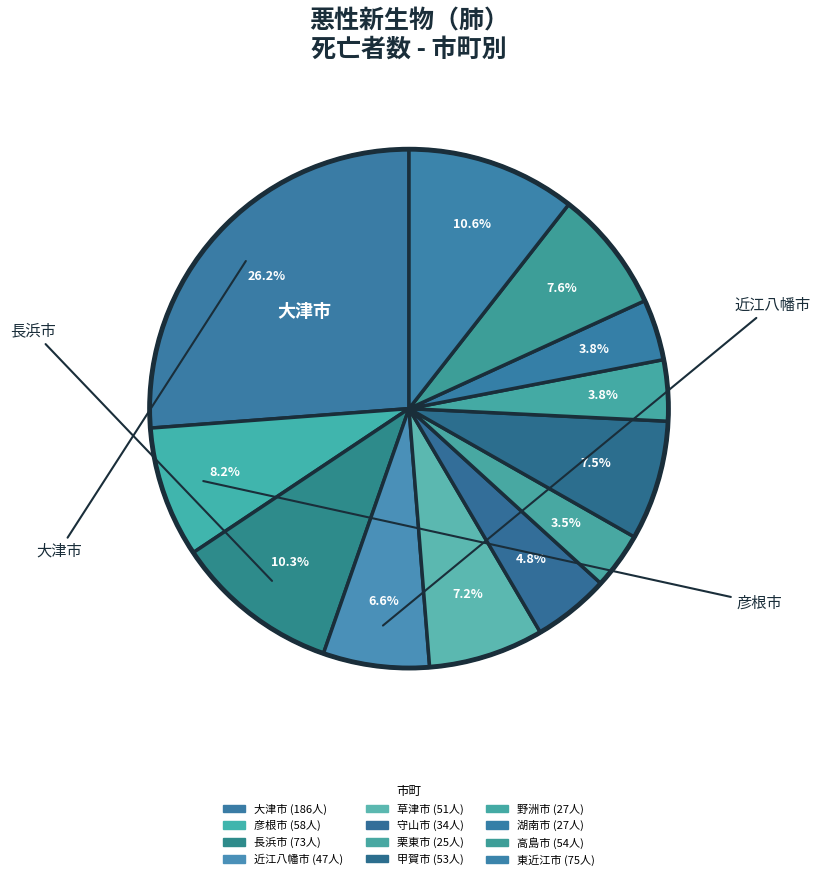

How many segments does this pie chart have?

12